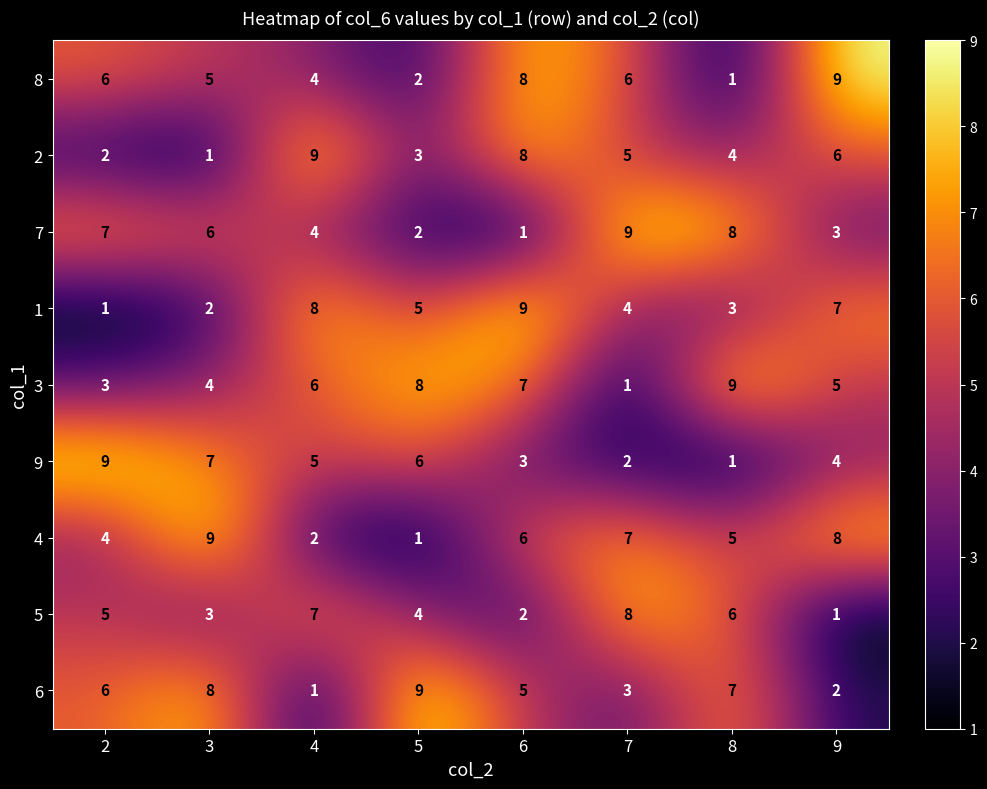

Read the 9 value at 6.

3